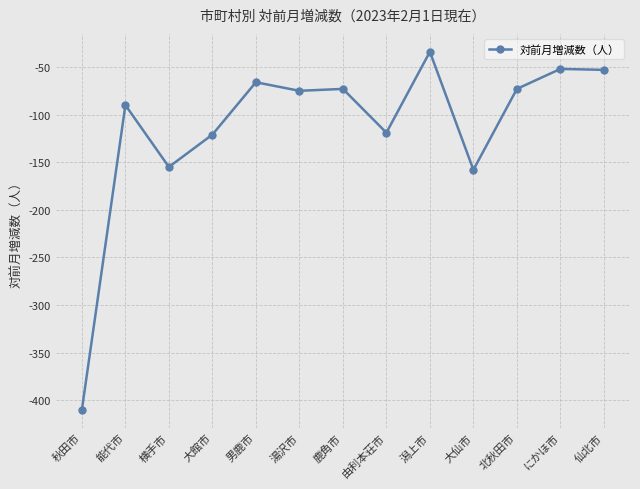

What is the label of the 8th point from the left?

由利本荘市